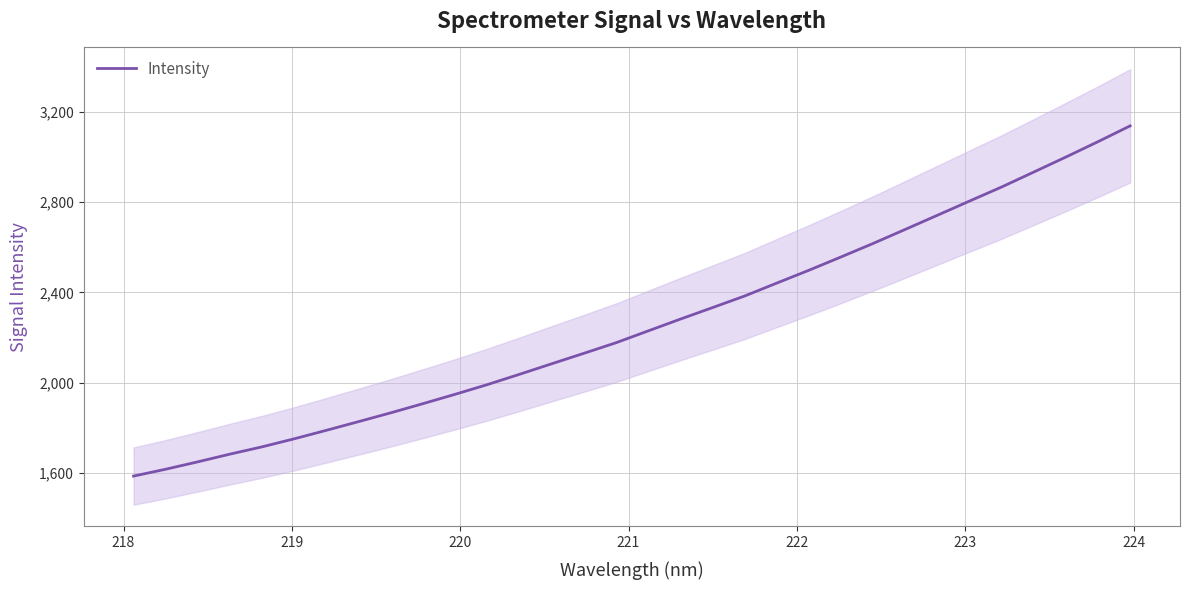

True or false: there are more than 0 points higher than both neighbors.

False